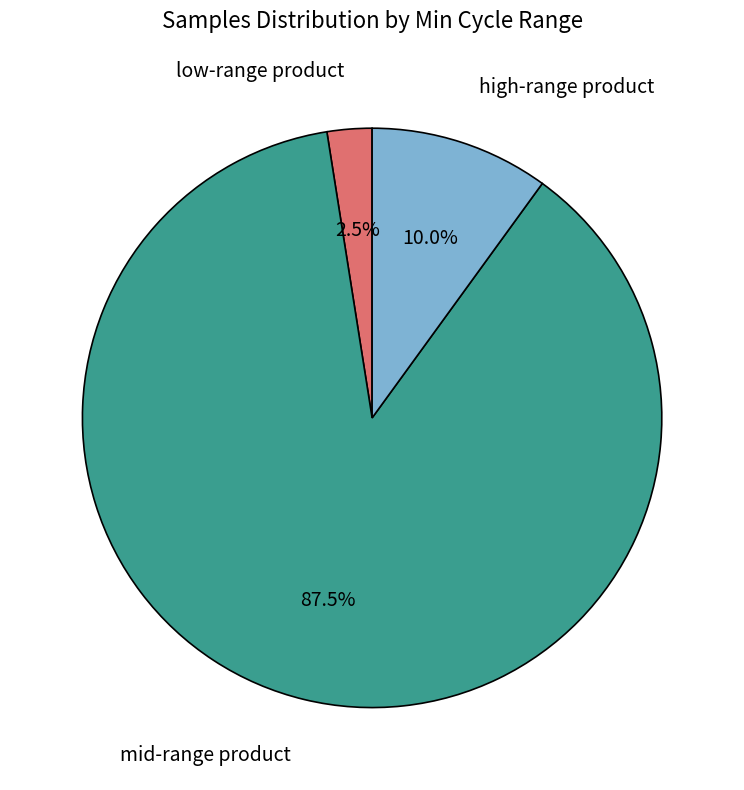

Does any single category account for the majority?

Yes